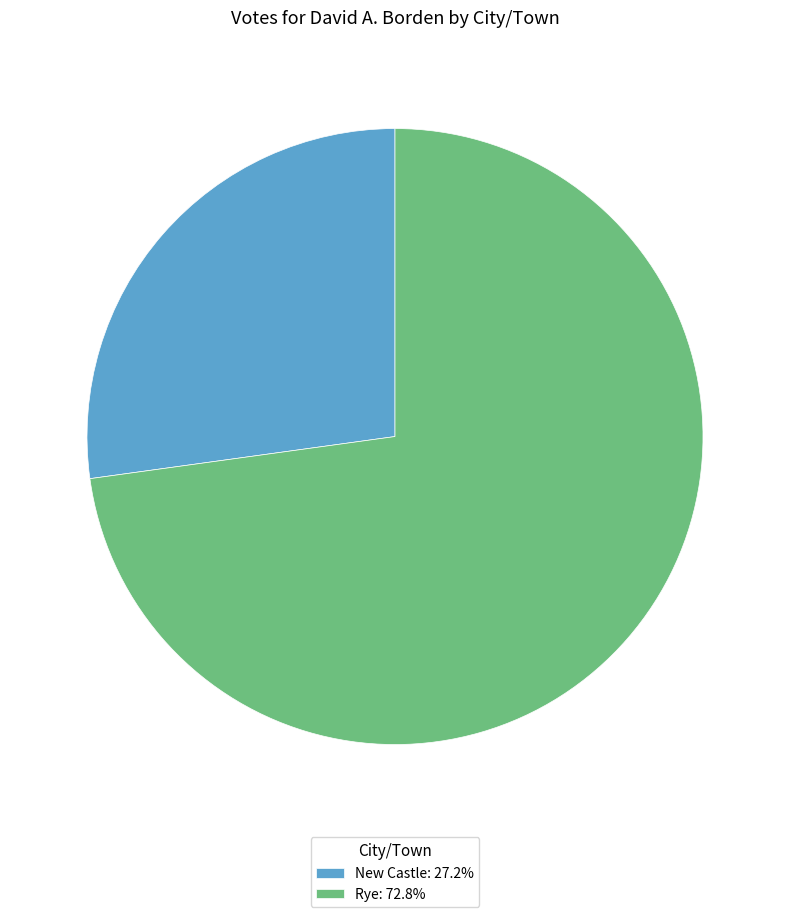

Which slice is the smallest?

New Castle